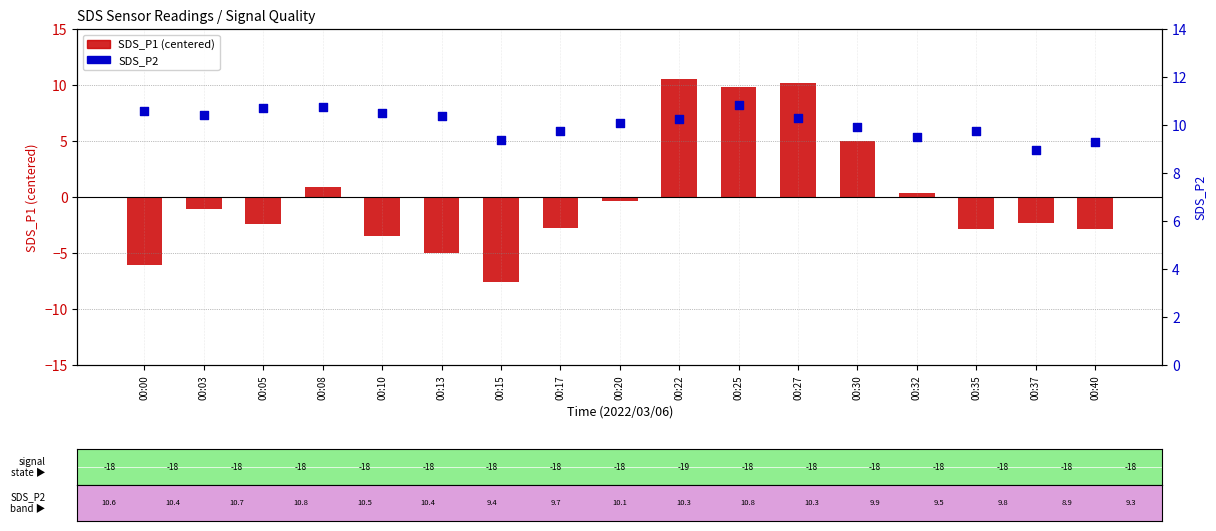

What is the total value across all series at 00:30?

14.9